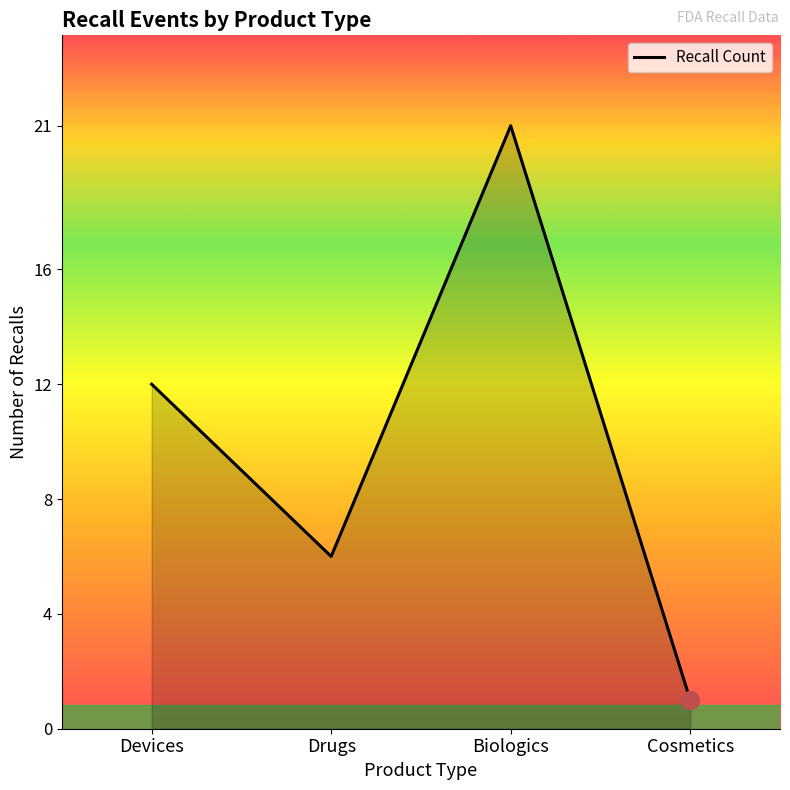

True or false: the data shows 16 at Devices.

False